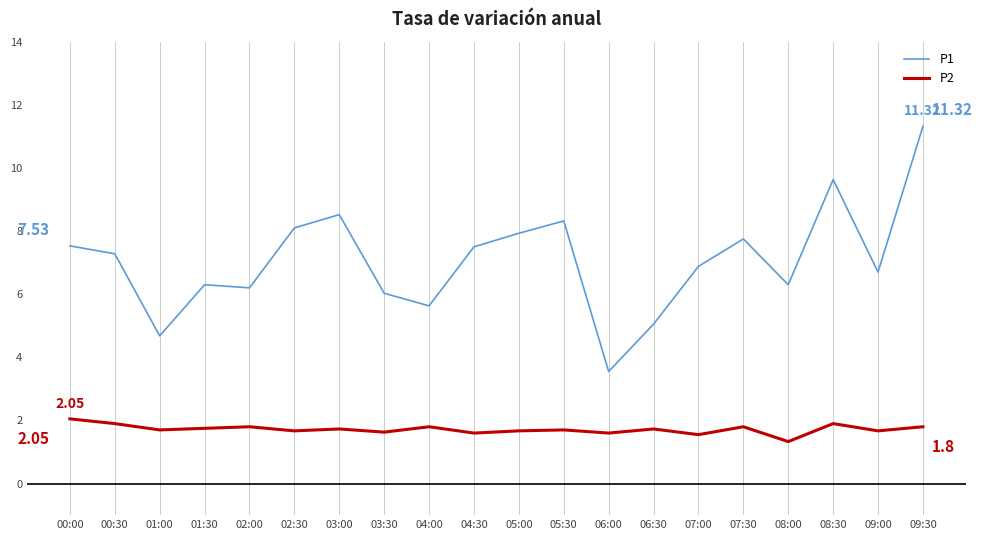

Which series changed the most between 07:30 and 09:30?

P1